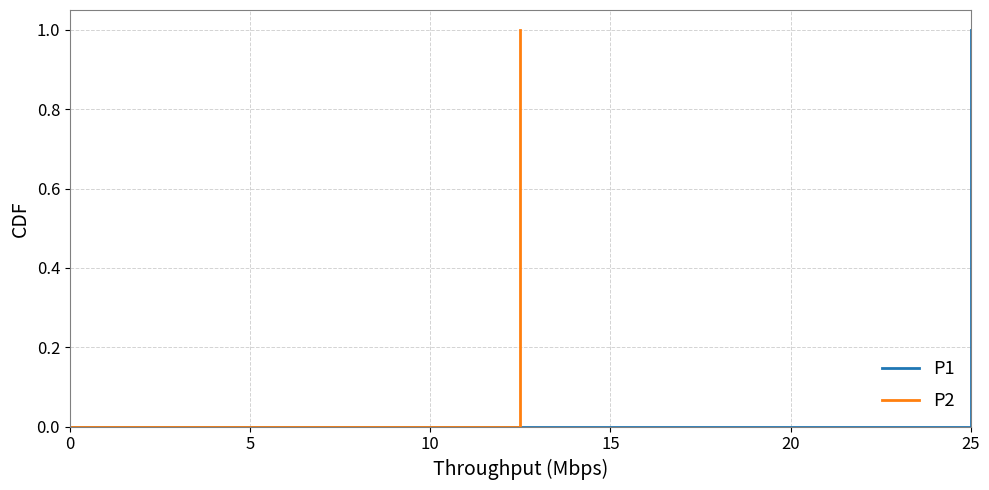

True or false: P2 and P1 cross at least once.

False